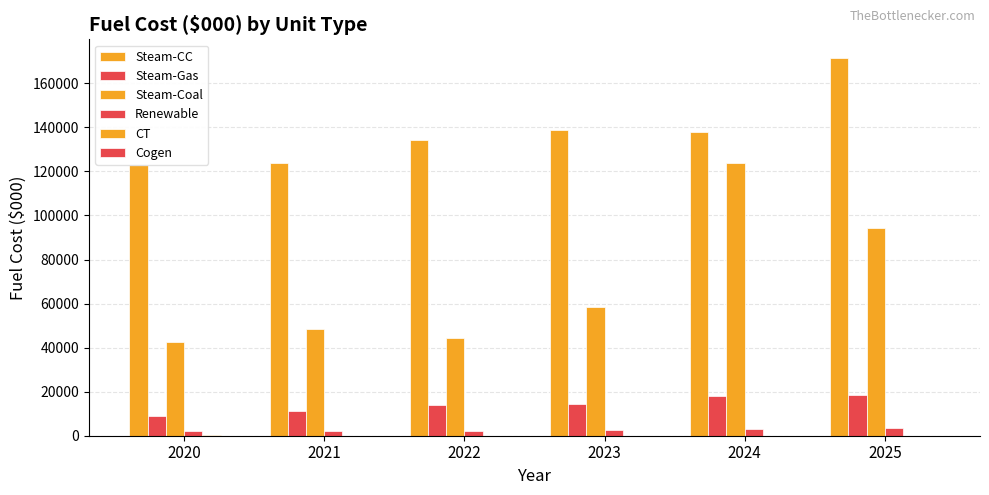

Does the chart contain stacked bars?

No